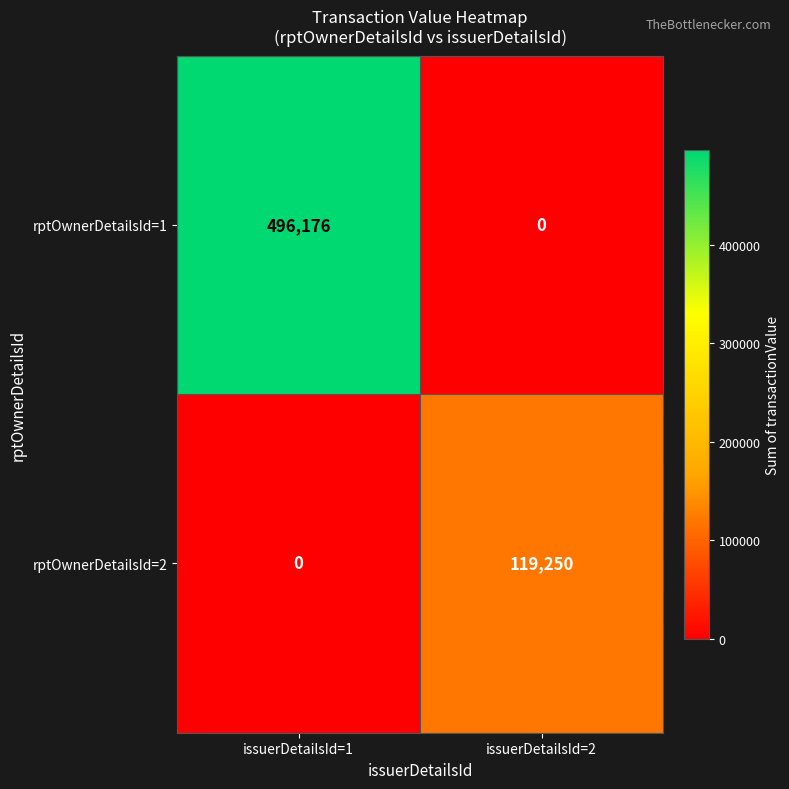

At which category is the sum across all series the highest?

issuerDetailsId=1